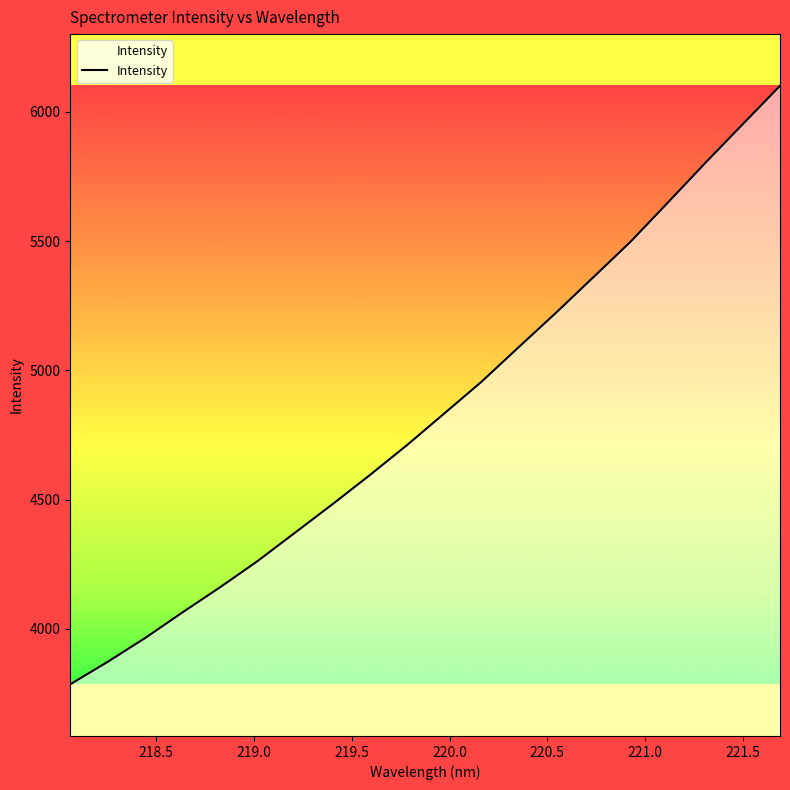

How many lines are shown in the chart?

1